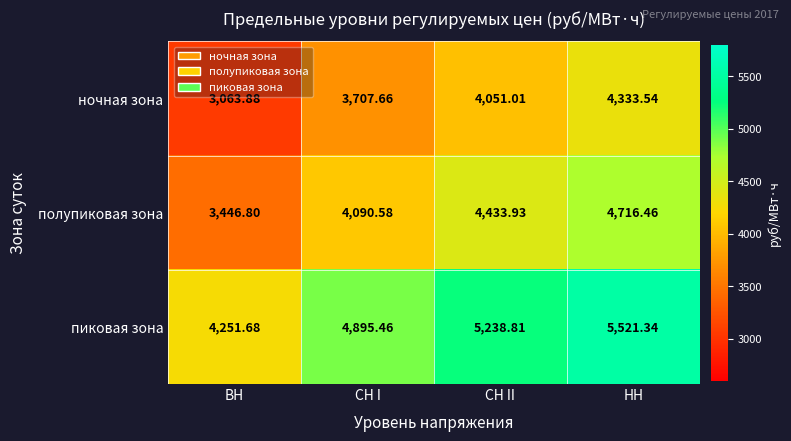

Rank the categories by полупиковая зона value from highest to lowest.

НН, СН II, СН I, ВН